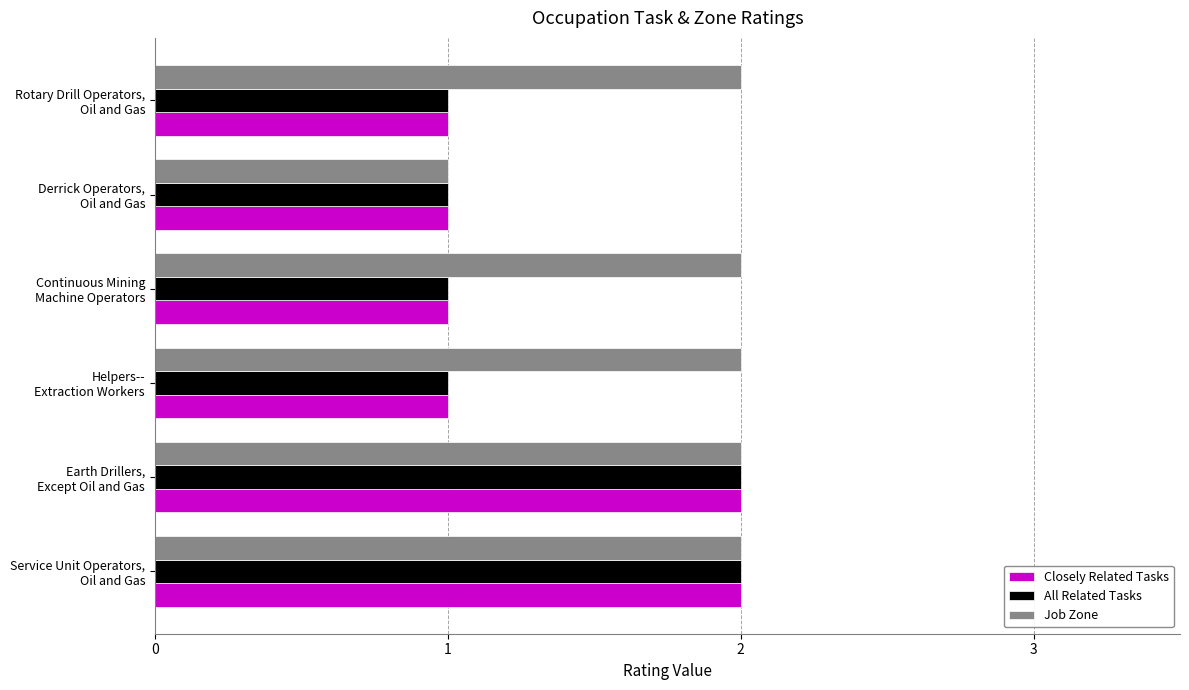

Which series has the largest total across all categories?

Job Zone